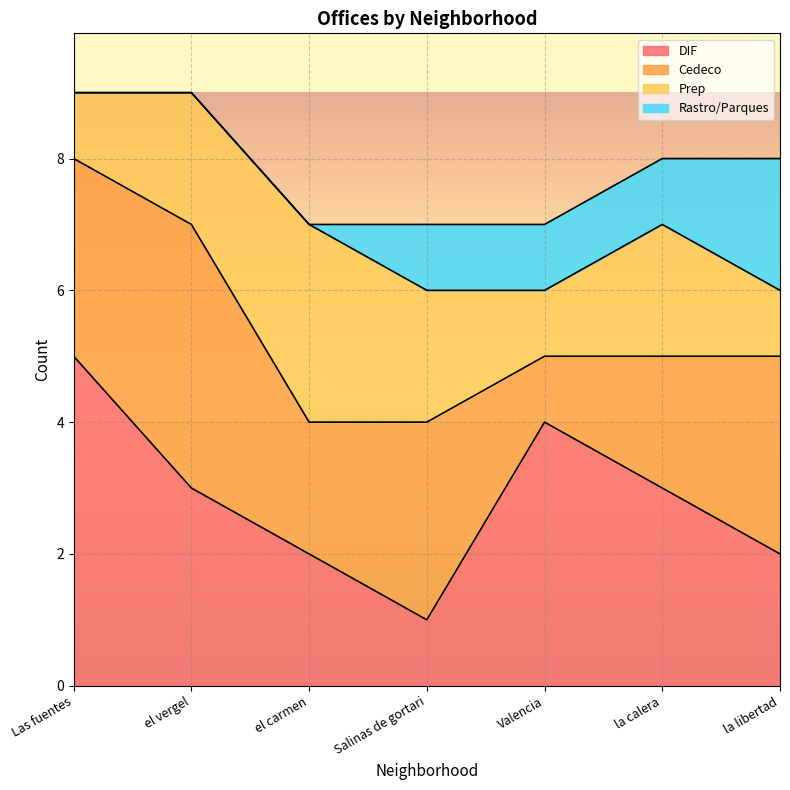

The Rastro/Parques series shows 3 at la libertad. True or false?

False